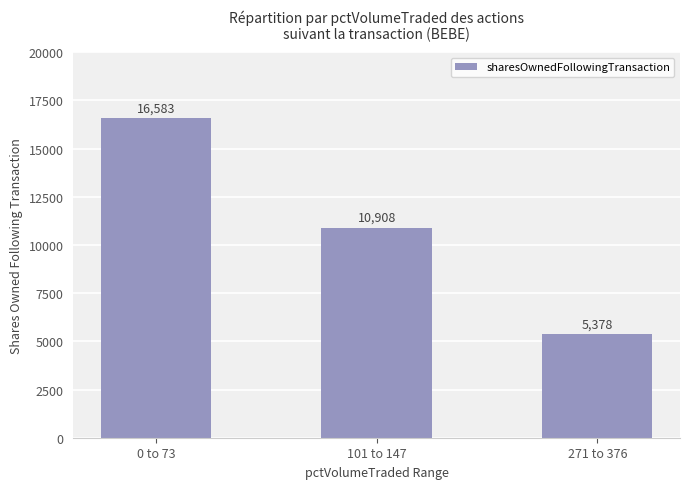

Count the number of data series in this chart.

1